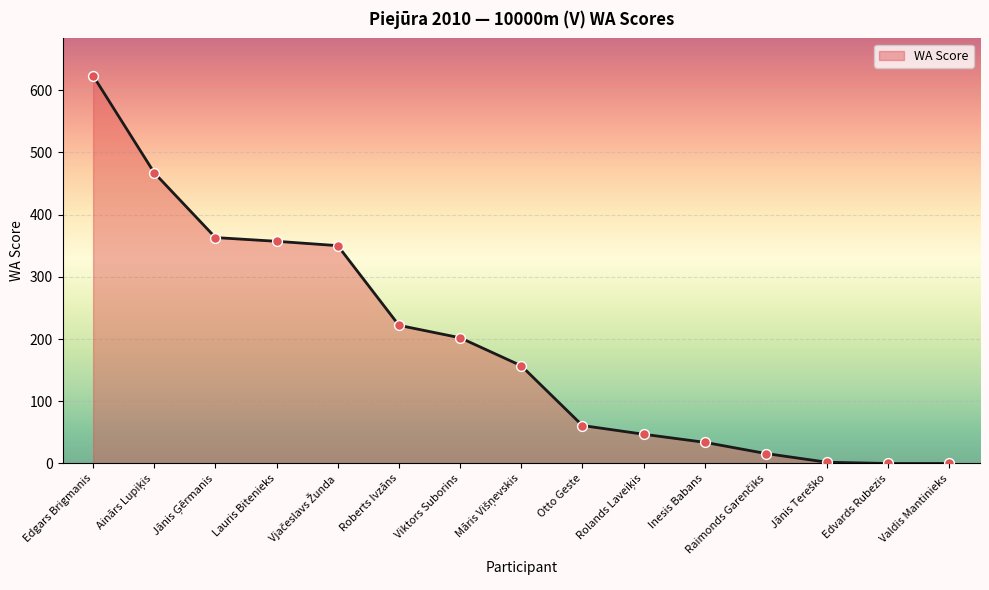

What is the change in value from Roberts Ivzāns to Otto Geste?

-161